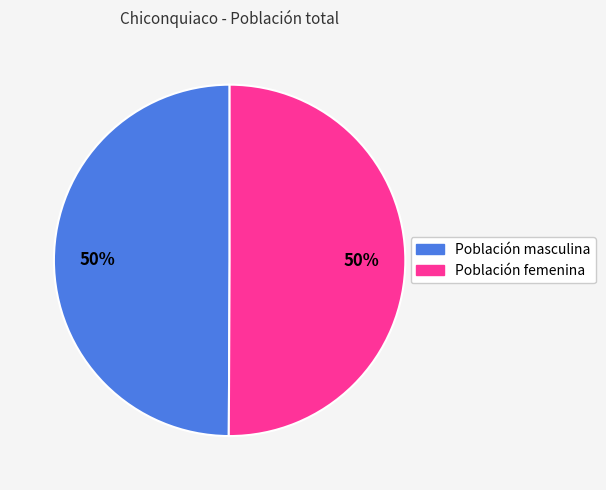

To the nearest percent, what is the average slice percentage?

50%